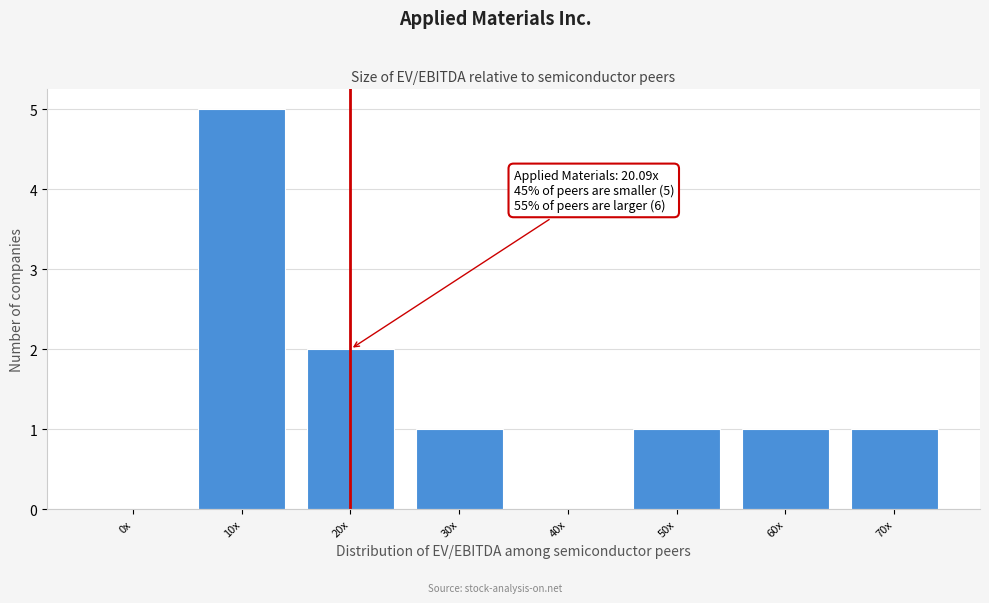

Reading right to left, list all the values displayed in this chart.

70x=1	60x=1	50x=1	40x=0	30x=1	20x=2	10x=5	0x=0